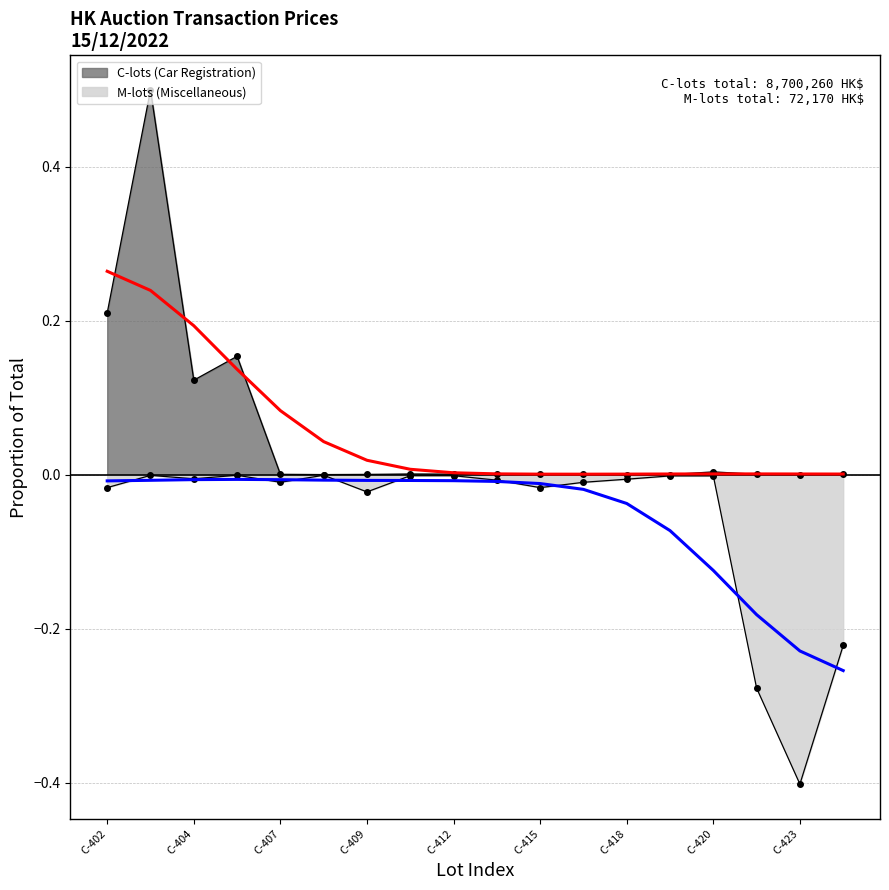

Where is M-lots (Miscellaneous) nearest to the value 0?

C-405